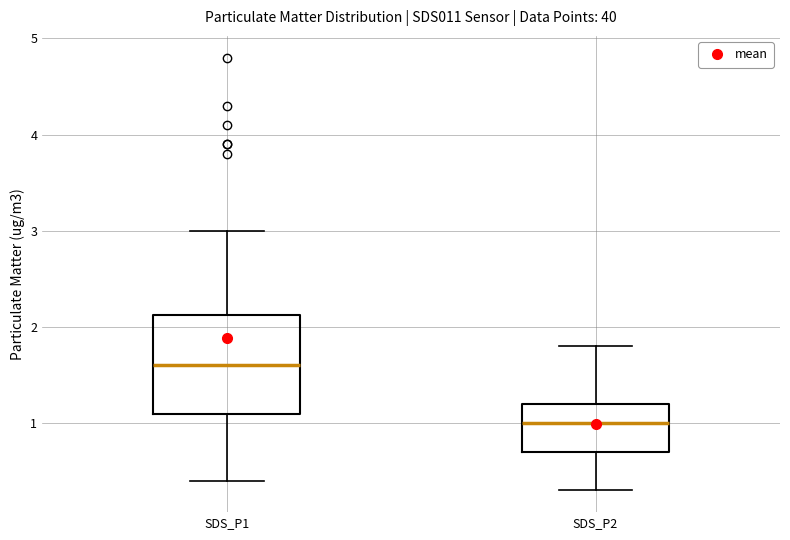

Which box has the highest median line?

SDS_P1